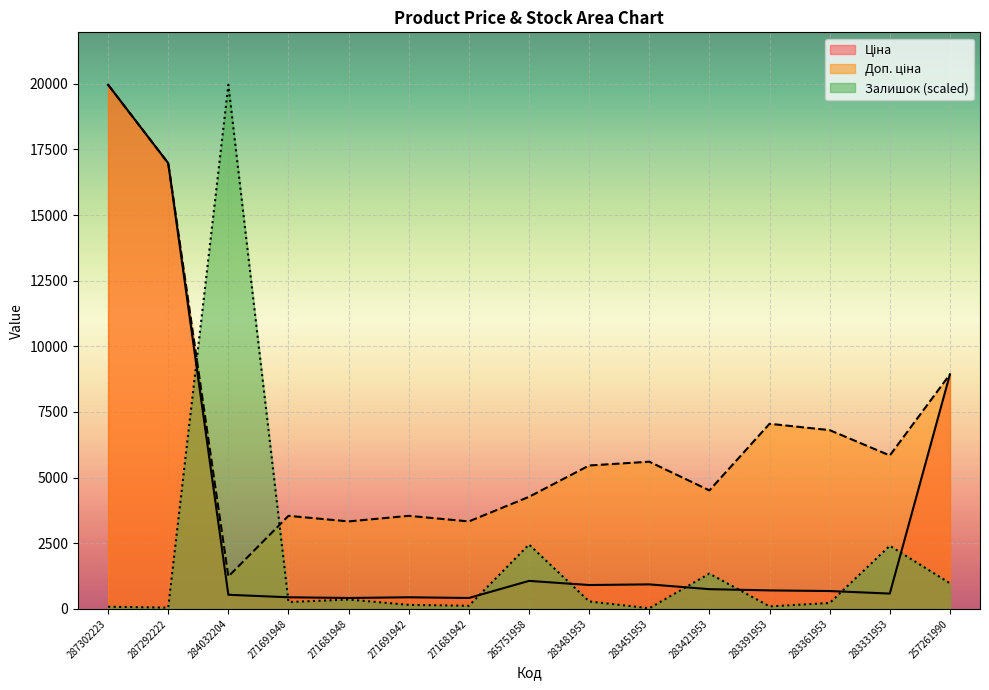

List the series in order of their overall mean, highest first.

Доп. ціна, Ціна, Залишок